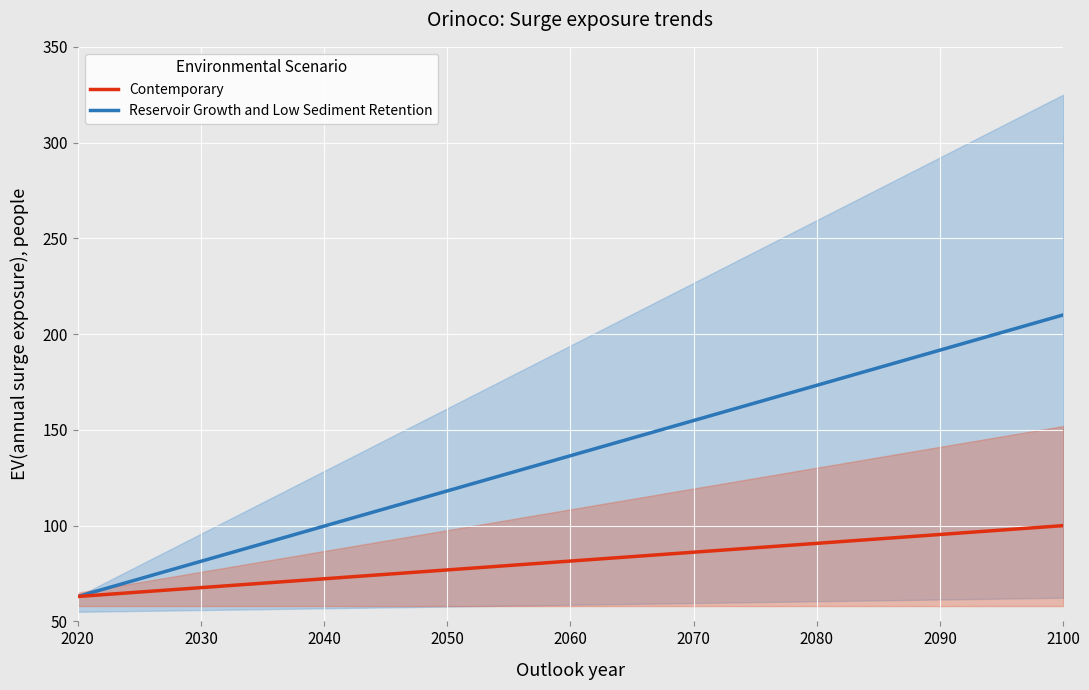

Reading left to right, extract all data points from this chart.

Reservoir Growth and Low Sediment Retention: 63.0	72.8	82.6	92.4	102.2	112.0	121.8	131.6	141.4	151.2	161.0	170.8	180.6	190.4	200.2	210.0
Contemporary: 63.0	65.5	67.9	70.4	72.9	75.3	77.8	80.3	82.7	85.2	87.7	90.1	92.6	95.1	97.5	100.0